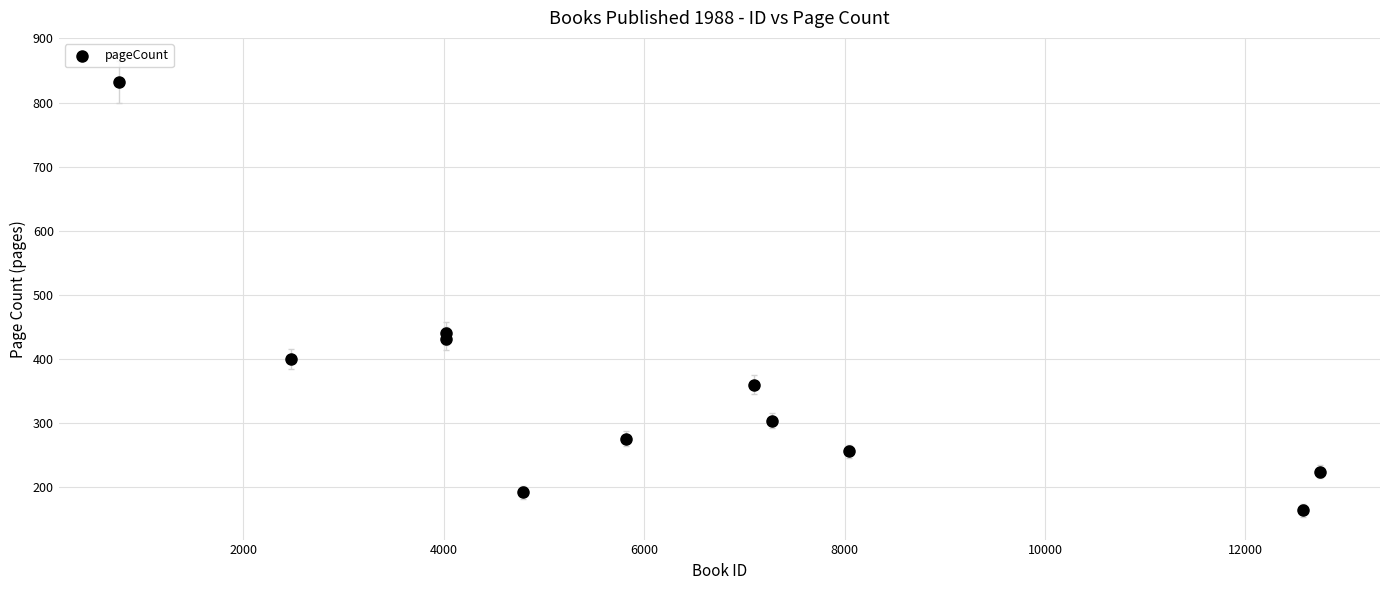

What Y value in the scatter plot is closest to 498?

440